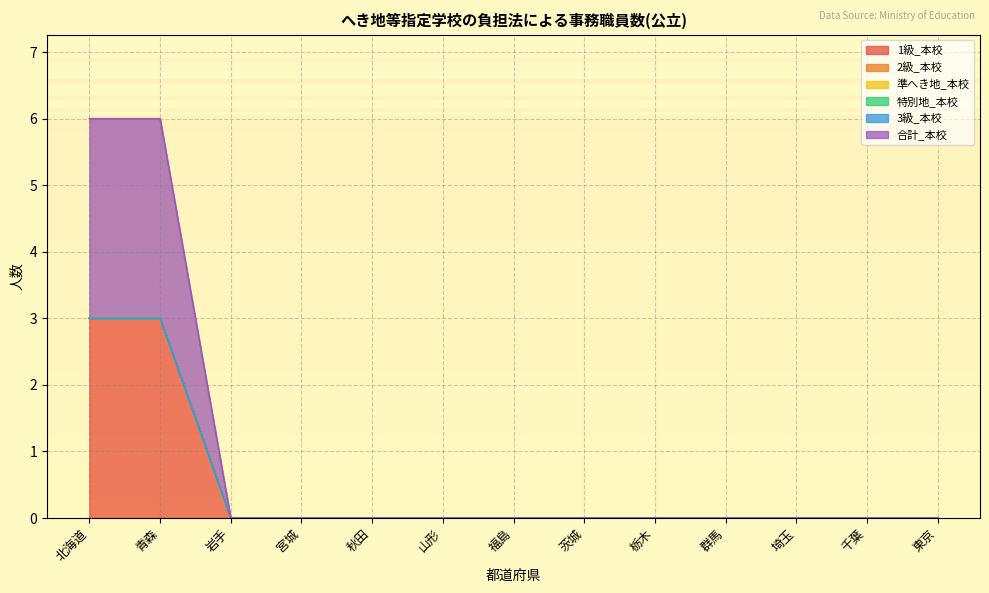

Which category has the lowest value across all series?

岩手